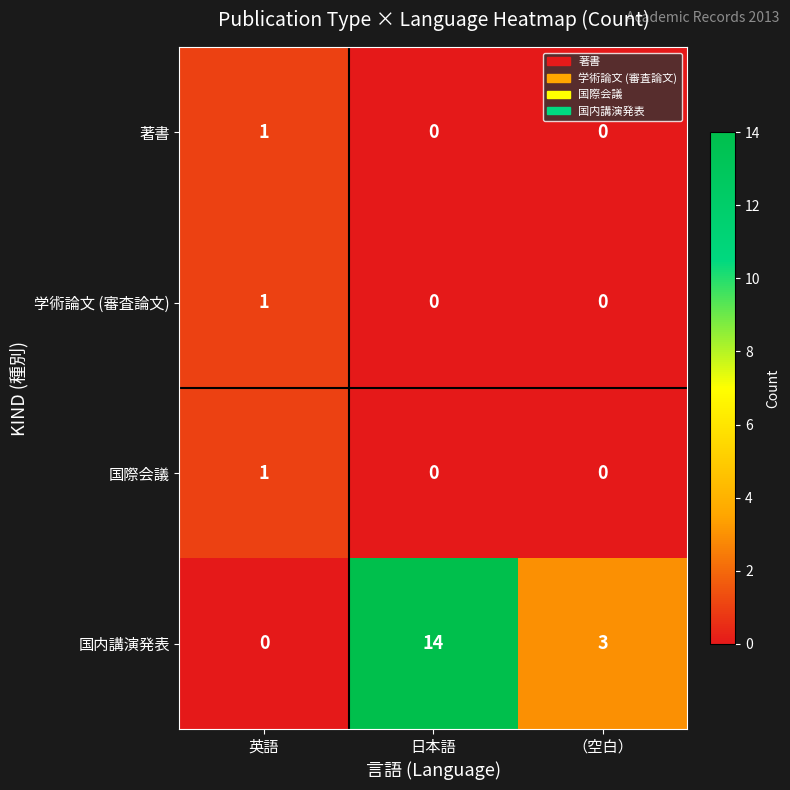

Reading left to right, what are all the values shown in this chart?

著書: 1	0	0
学術論文 (審査論文): 1	0	0
国際会議: 1	0	0
国内講演発表: 0	14	3